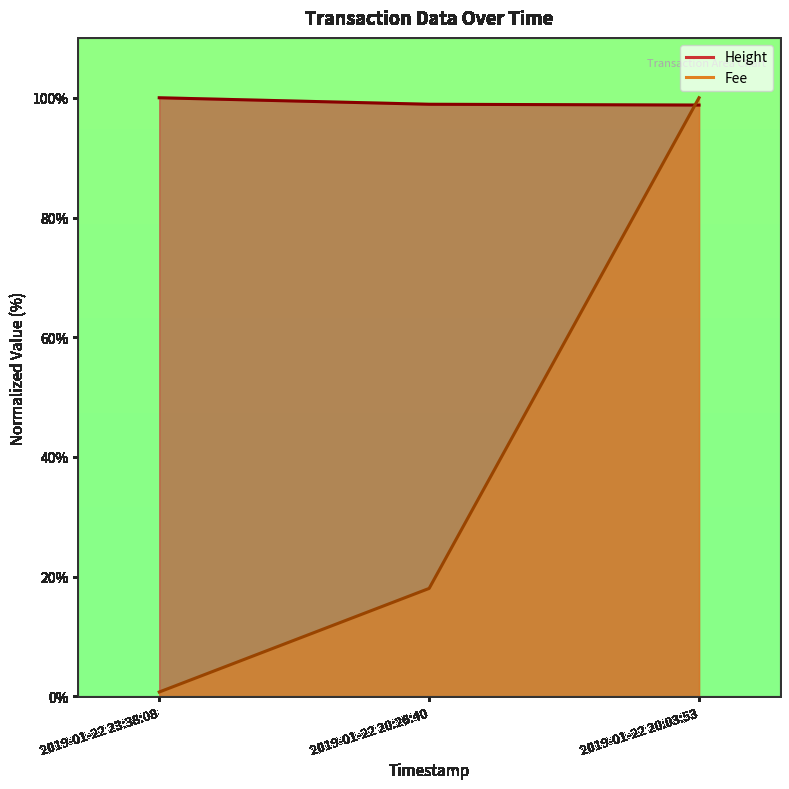

What is the value of the Fee point at the 1st from the left?

0.7